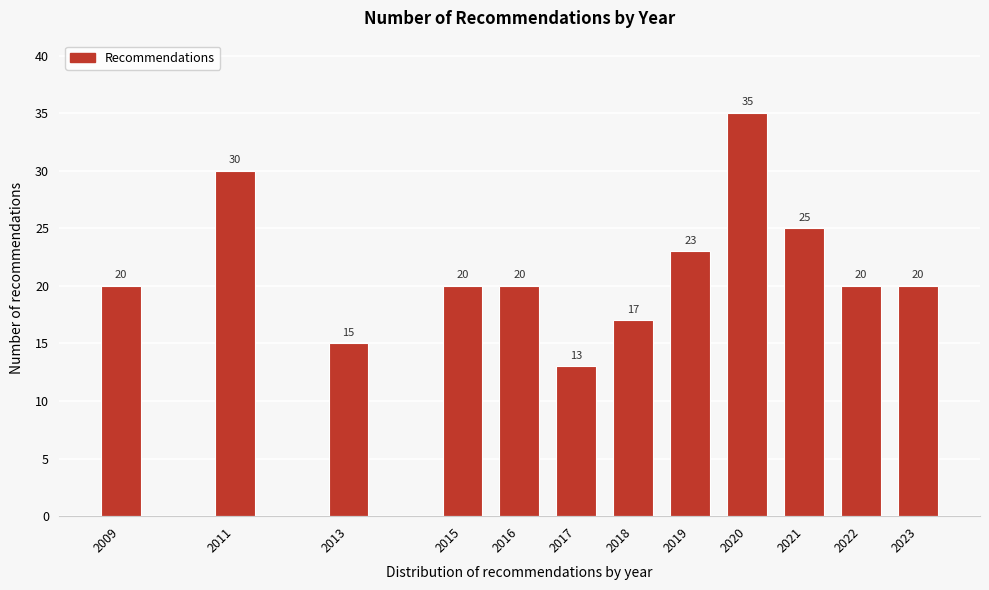

Reading left to right, transcribe all the data shown in this chart.

20	30	15	20	20	13	17	23	35	25	20	20